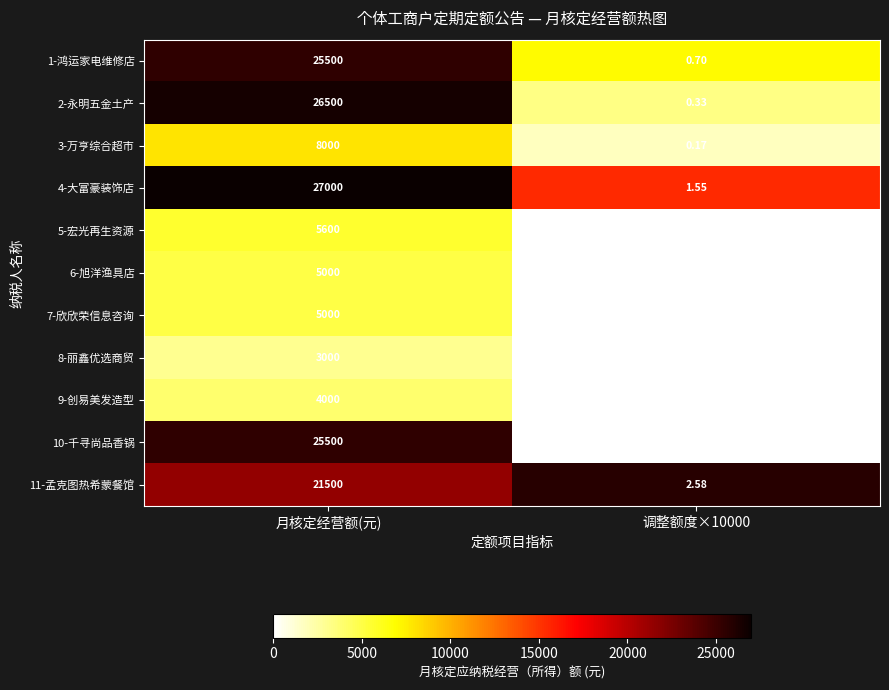

Which category has the lowest value across all series?

调整额度×10000